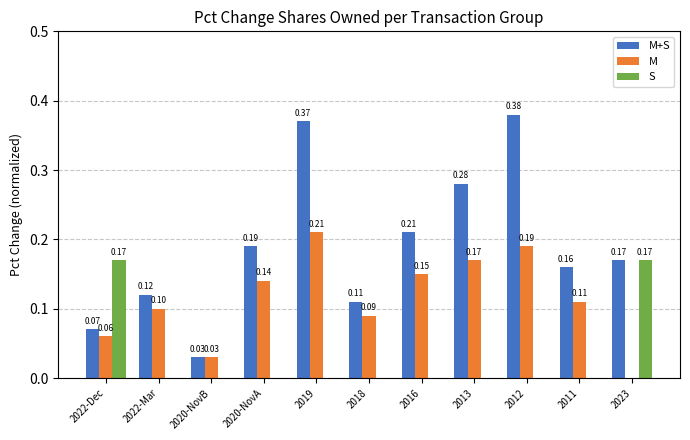

How many groups of bars are there?

11